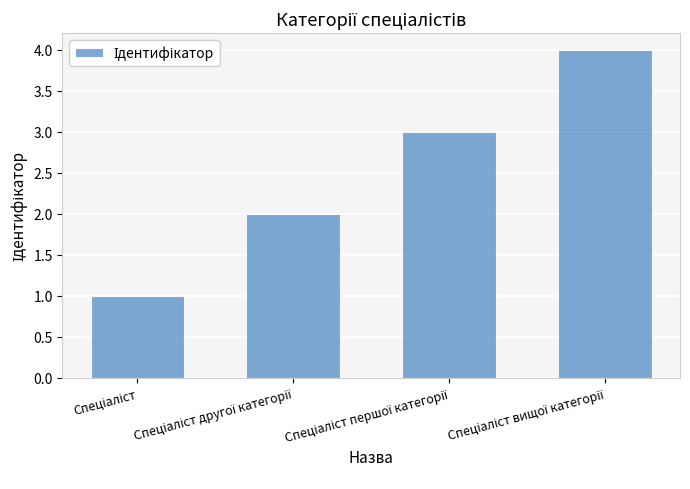

What is the maximum value shown in the chart?

4